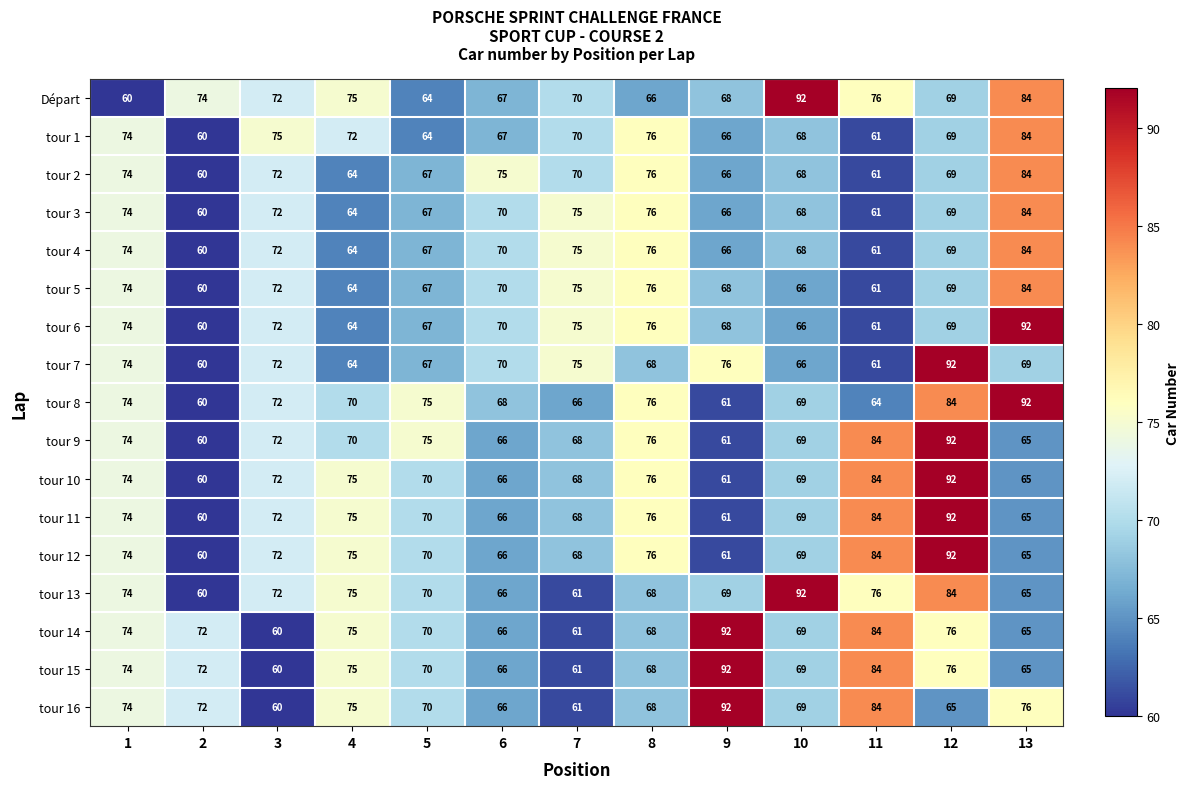

What is the smallest value displayed?

60